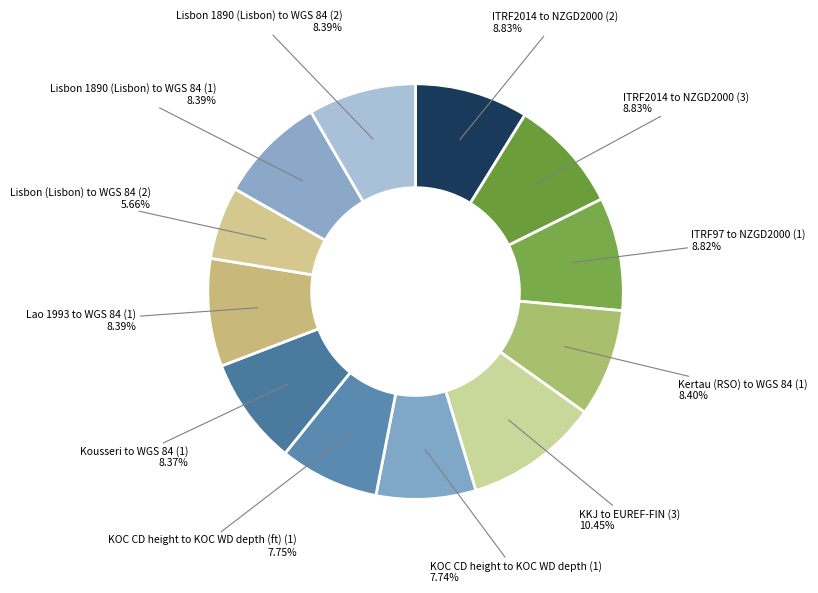

Which category has the biggest portion of the pie?

KKJ to EUREF-FIN (3)